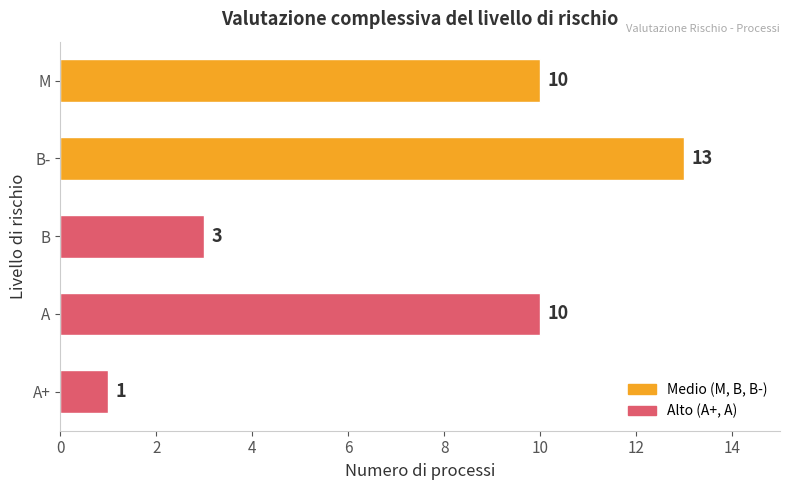

What is the ratio of the value at A to the value at M?

1.0